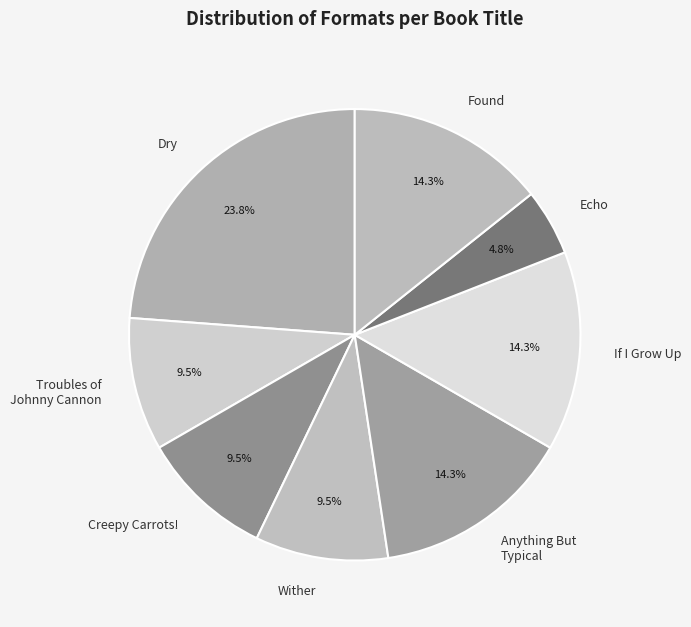

Approximately how many times larger is the value at Echo compared to Found?

0.3